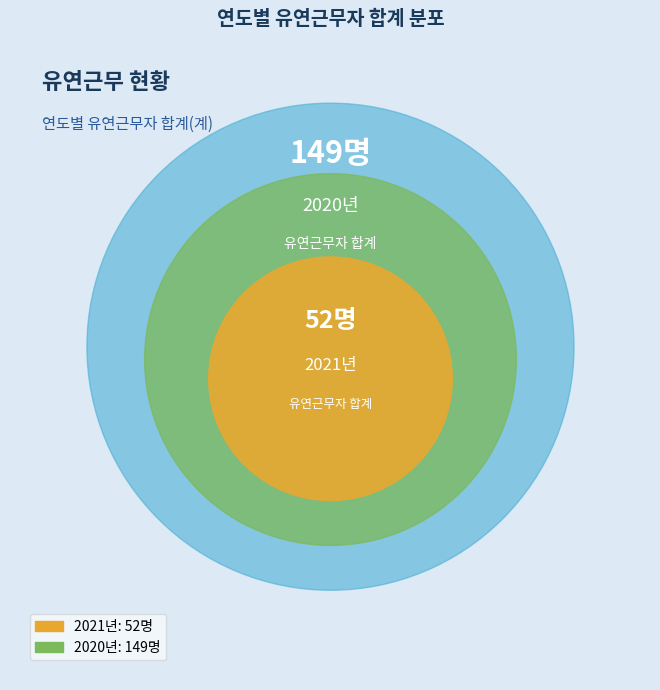

To the nearest percent, what is the average slice percentage?

50%